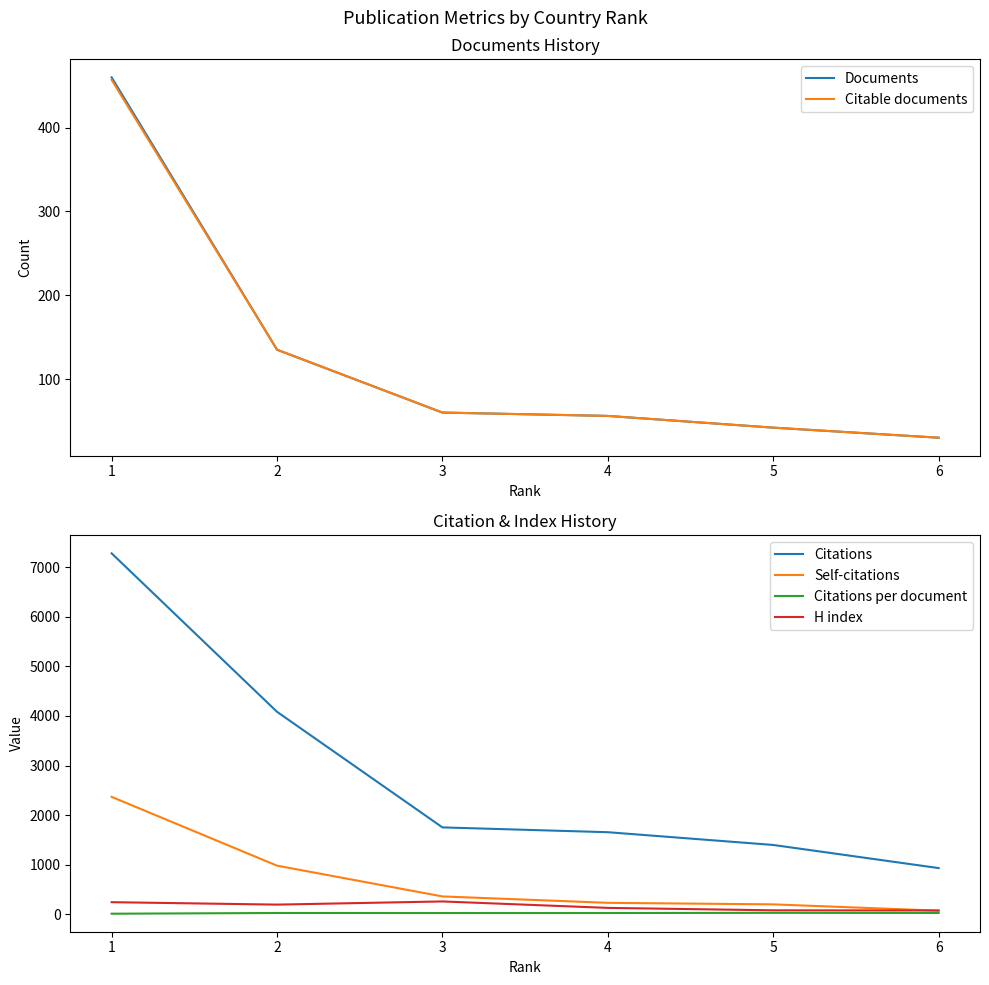

What is the lowest value of the Documents series?

30